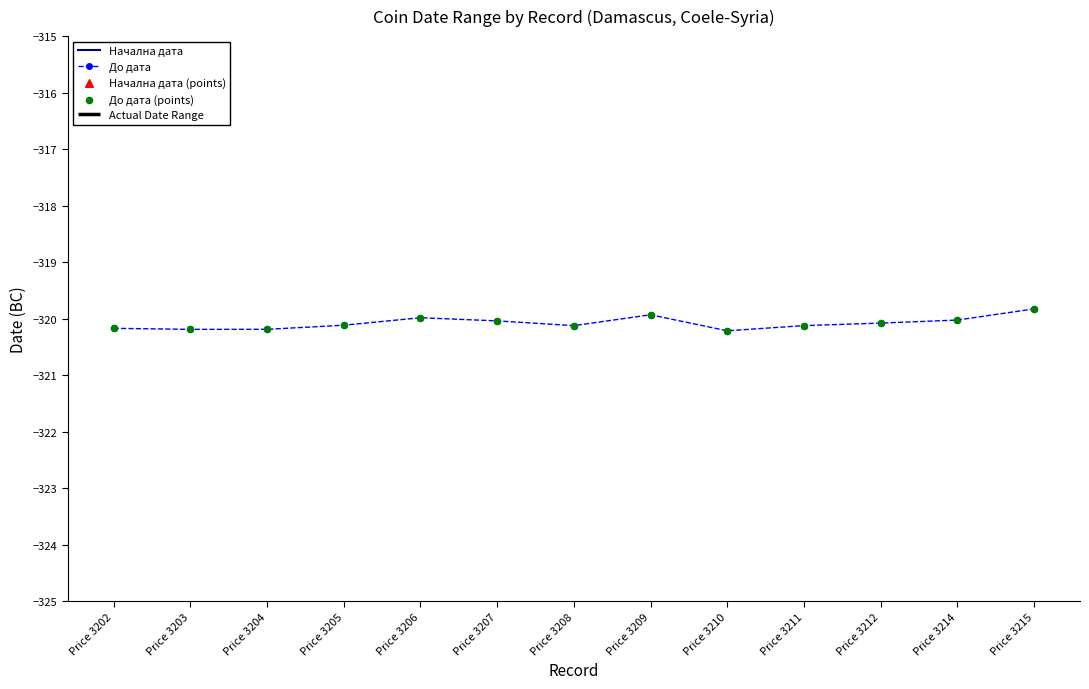

Which series has the widest spread of Y values?

Начална дата